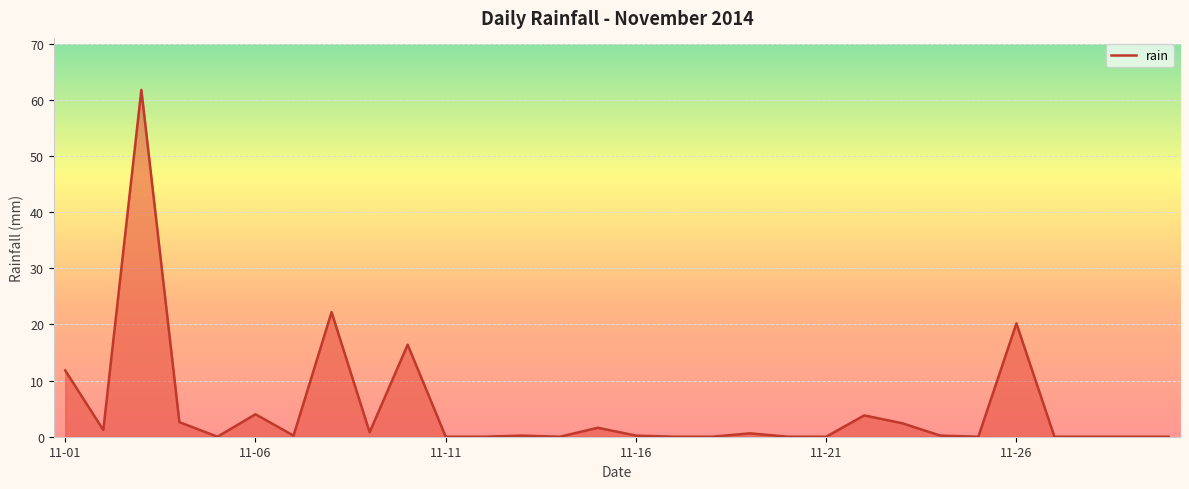

What is the difference between the maximum and minimum values?

61.8